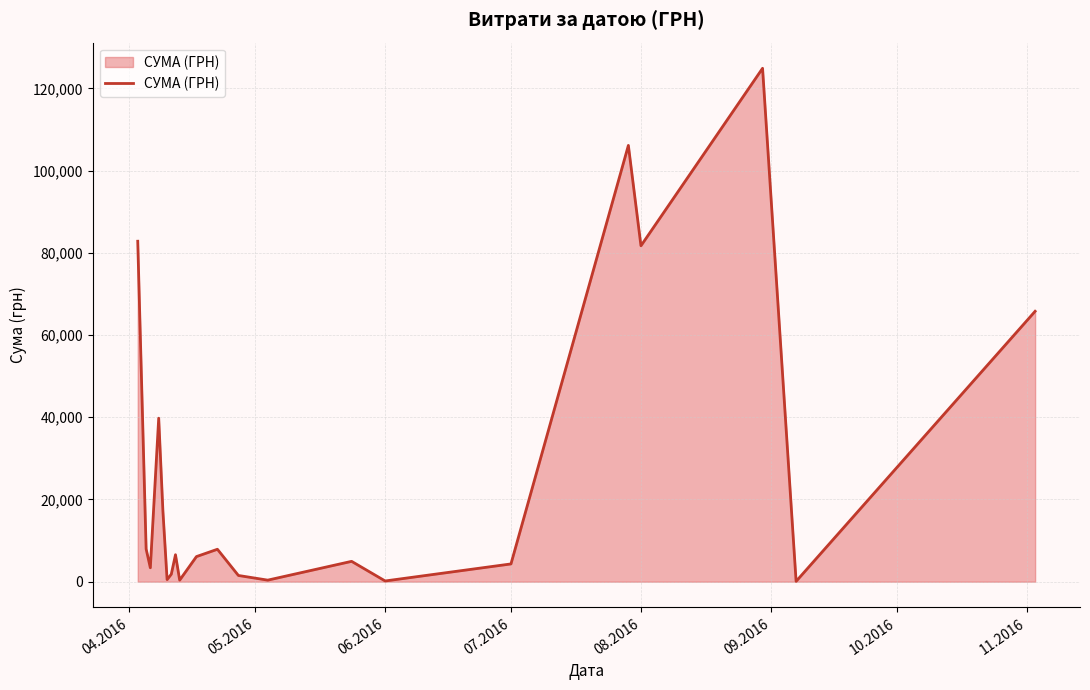

What is the greatest value displayed?

124904.8